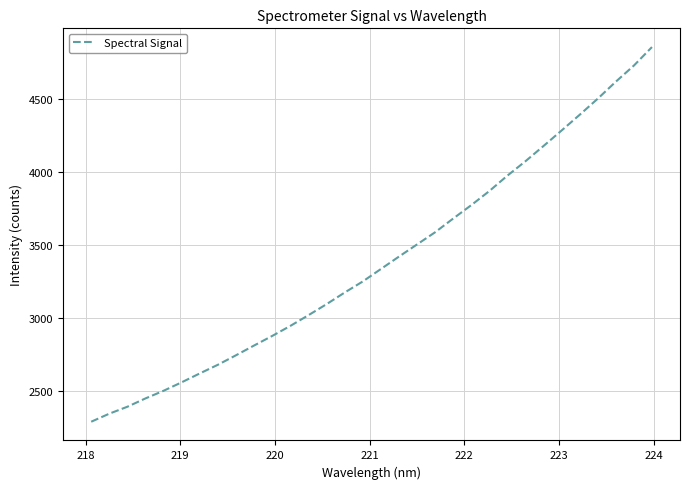

What is the difference between the maximum and minimum values?

2559.9